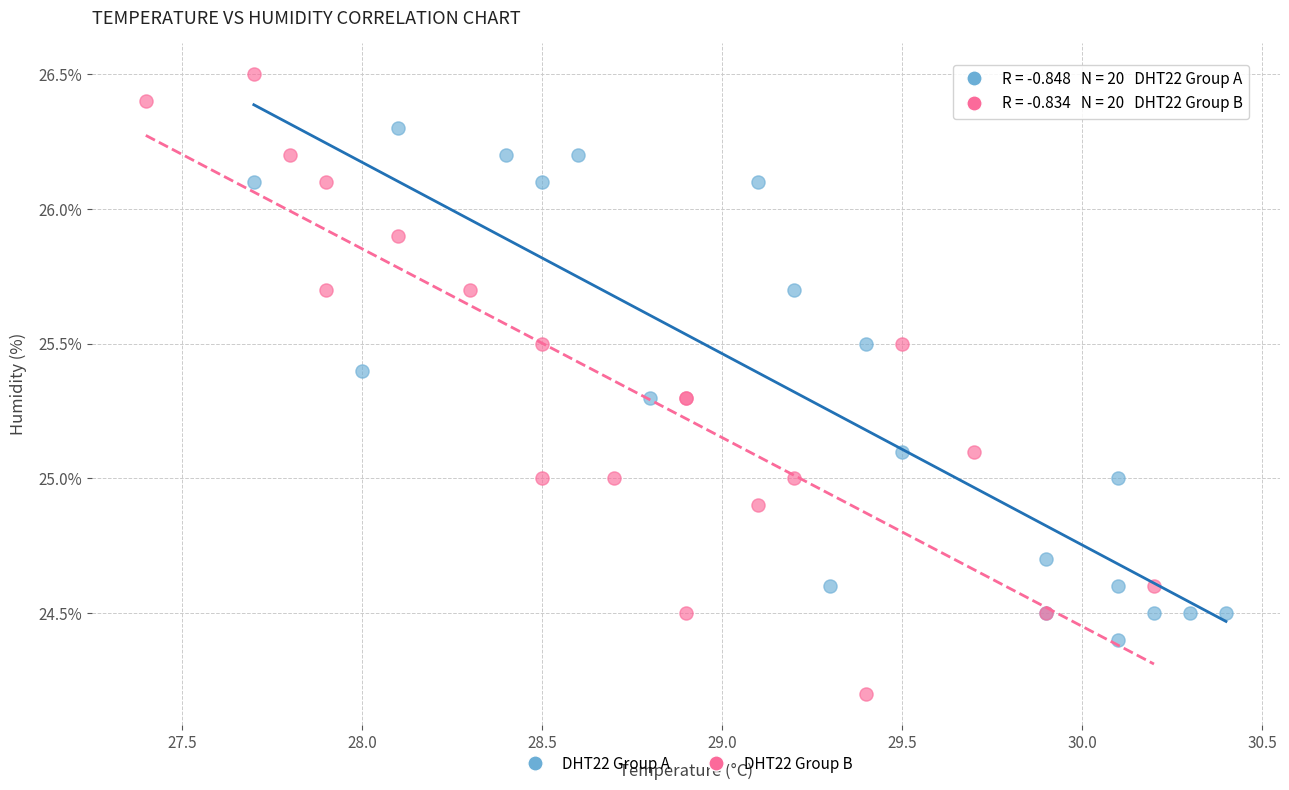

Which series reaches the minimum Y coordinate?

DHT22 Group B